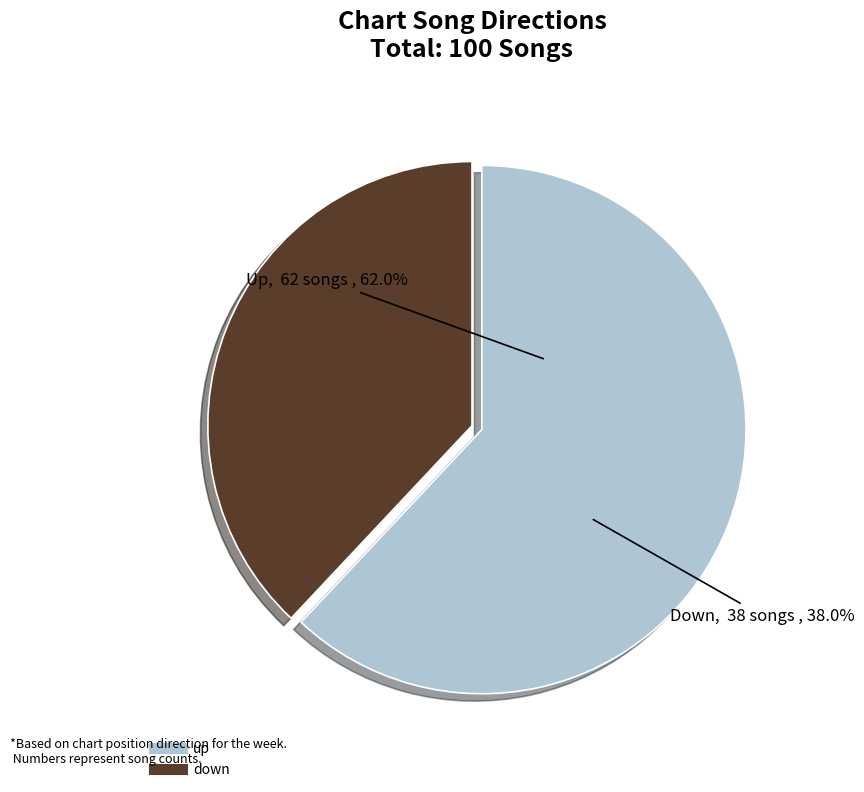

Count the number of slices in the pie.

2